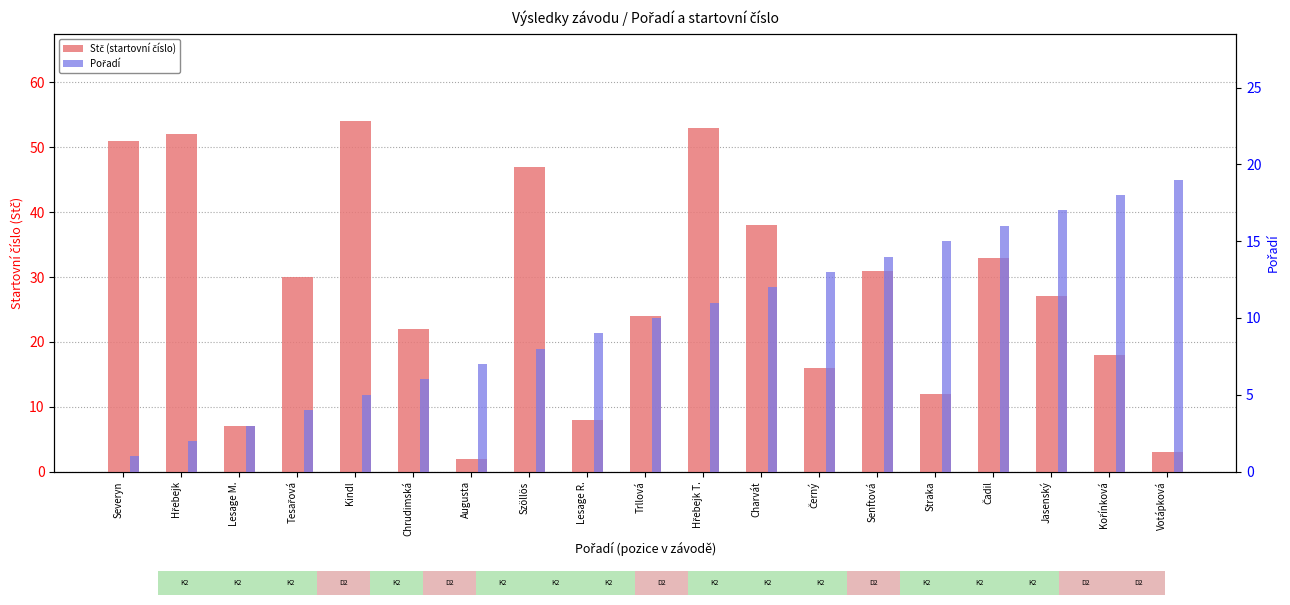

The Stč (startovní číslo) series shows 8 at Lesage R.. True or false?

True